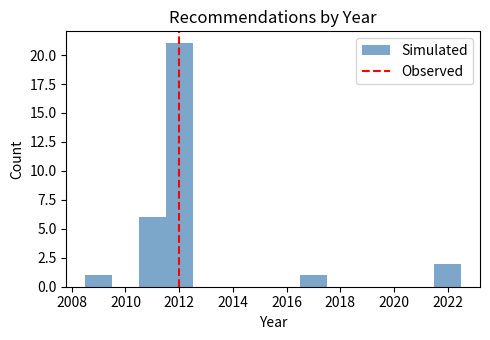

Reading left to right, transcribe this chart: for each bar, give the range it covers on the x-axis and its height. Neither the bar edges nor the heights are printed on the chart, so give them approximately, as read against the axes.

2008.5 to 2009.5: 1
2009.5 to 2010.5: 0
2010.5 to 2011.5: 6
2011.5 to 2012.5: 21
2012.5 to 2013.5: 0
2013.5 to 2014.5: 0
2014.5 to 2015.5: 0
2015.5 to 2016.5: 0
2016.5 to 2017.5: 1
2017.5 to 2018.5: 0
2018.5 to 2019.5: 0
2019.5 to 2020.5: 0
2020.5 to 2021.5: 0
2021.5 to 2022.5: 2